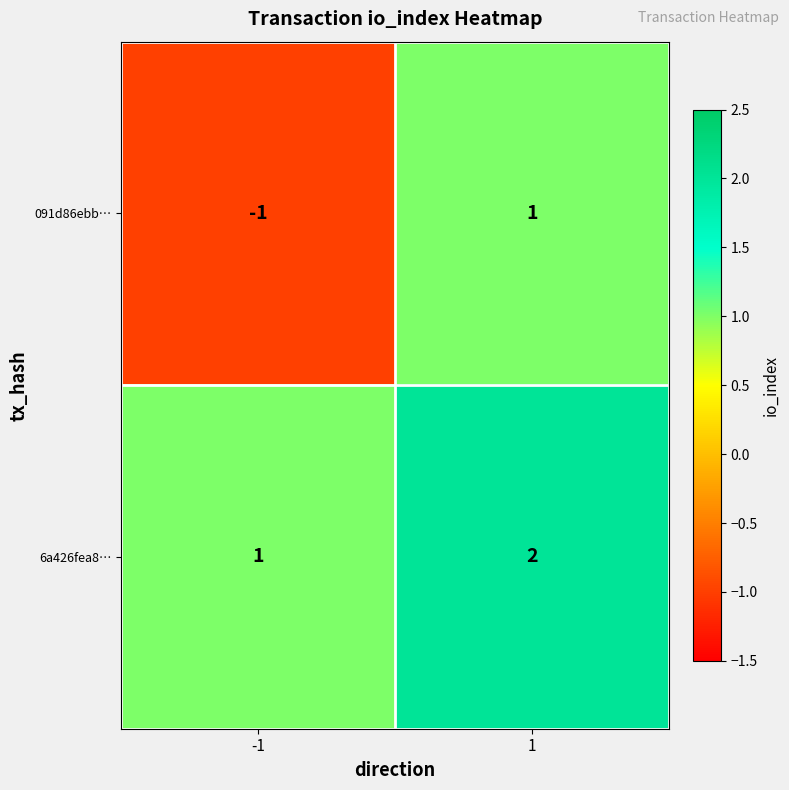

Reading right to left, extract all data points from this chart.

091d86ebb…: 1=1	-1=-1
6a426fea8…: 1=2	-1=1